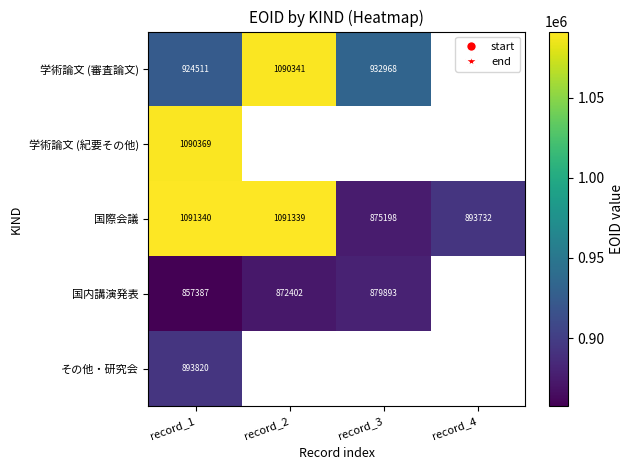

Rank the categories by 国際会議 value from lowest to highest.

record_3, record_4, record_2, record_1